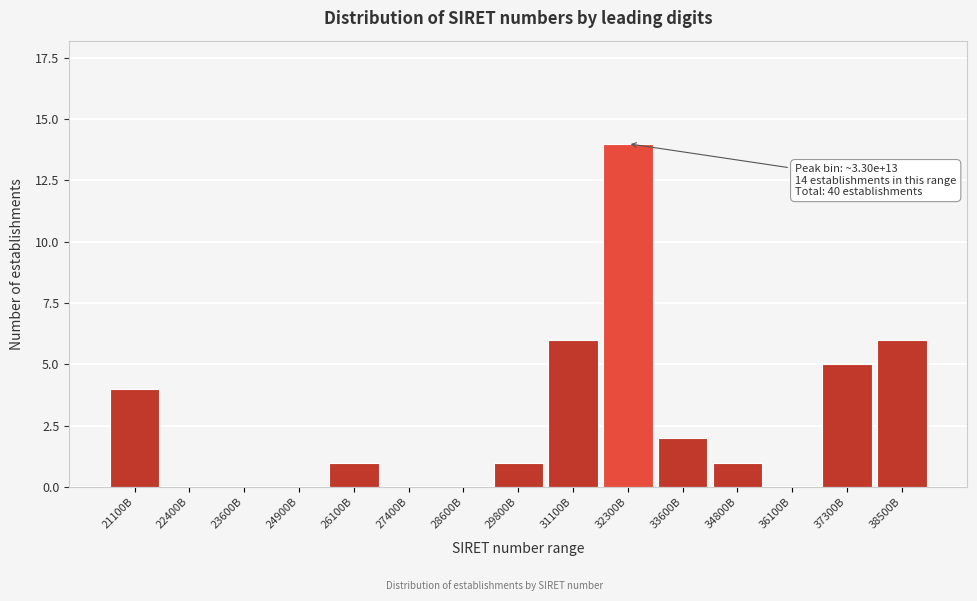

Reading left to right, transcribe all the data shown in this chart.

21100B=4	22400B=0	23600B=0	24900B=0	26100B=1	27400B=0	28600B=0	29800B=1	31100B=6	32300B=14	33600B=2	34800B=1	36100B=0	37300B=5	38500B=6